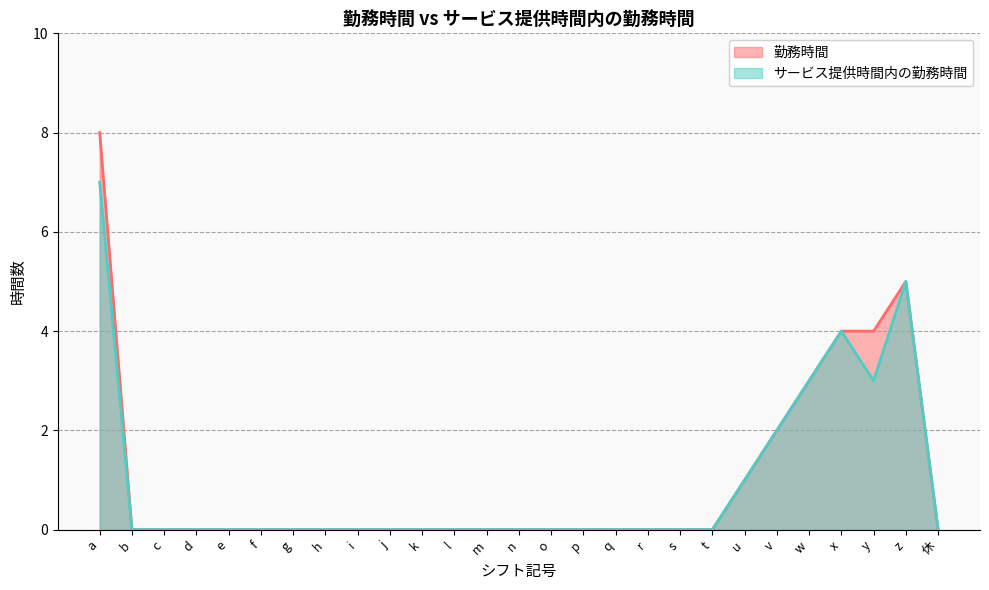

How many data points in サービス提供時間内の勤務時間 are above 0?

7